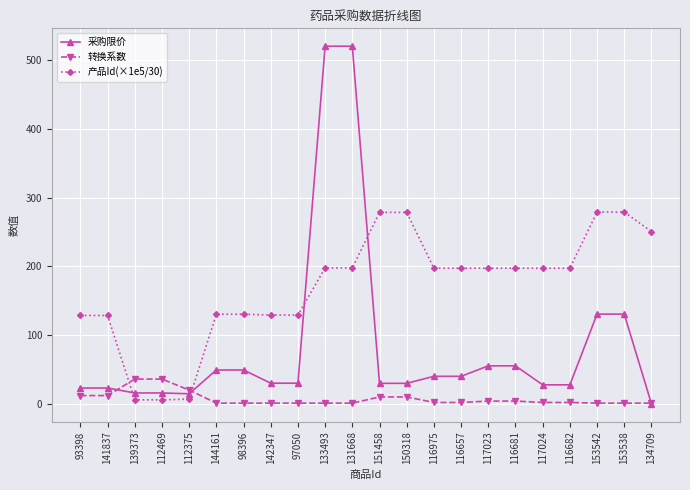

Which series has the largest range (max minus min)?

采购限价